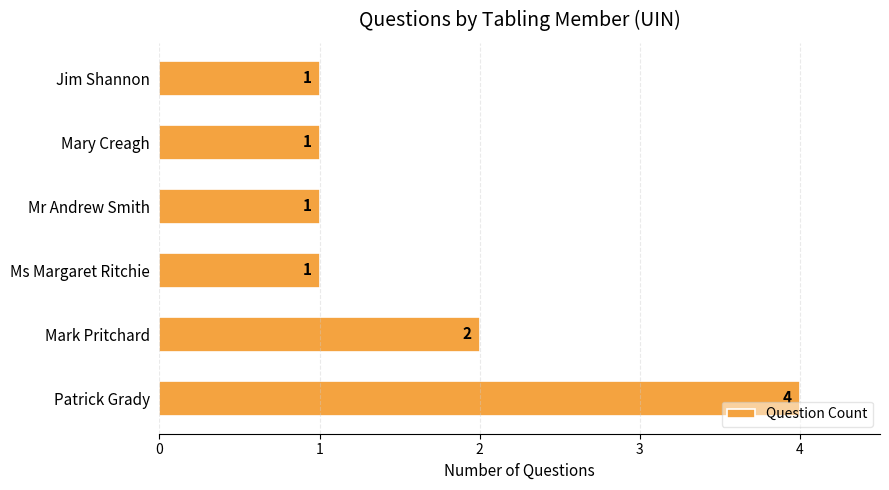

Which label corresponds to the largest value in the chart?

Patrick Grady